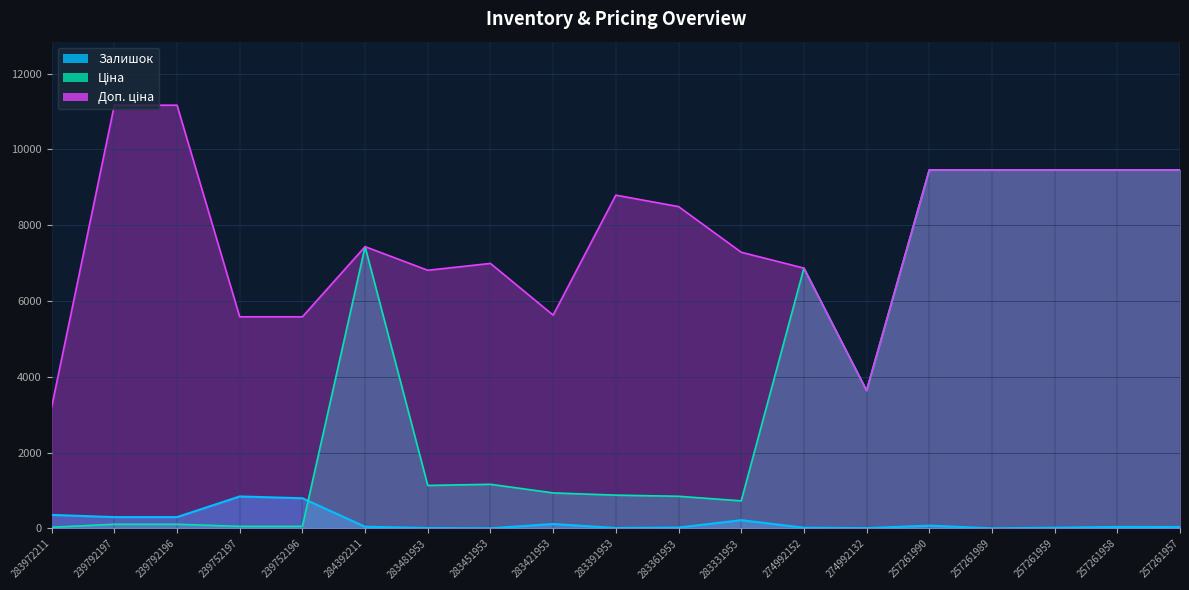

Rank the categories by Ціна value from lowest to highest.

283972211, 239752197, 239752196, 239792197, 239792196, 283331953, 283361953, 283391953, 283421953, 283481953, 283451953, 274992132, 274992152, 284392211, 257261990, 257261989, 257261959, 257261958, 257261957